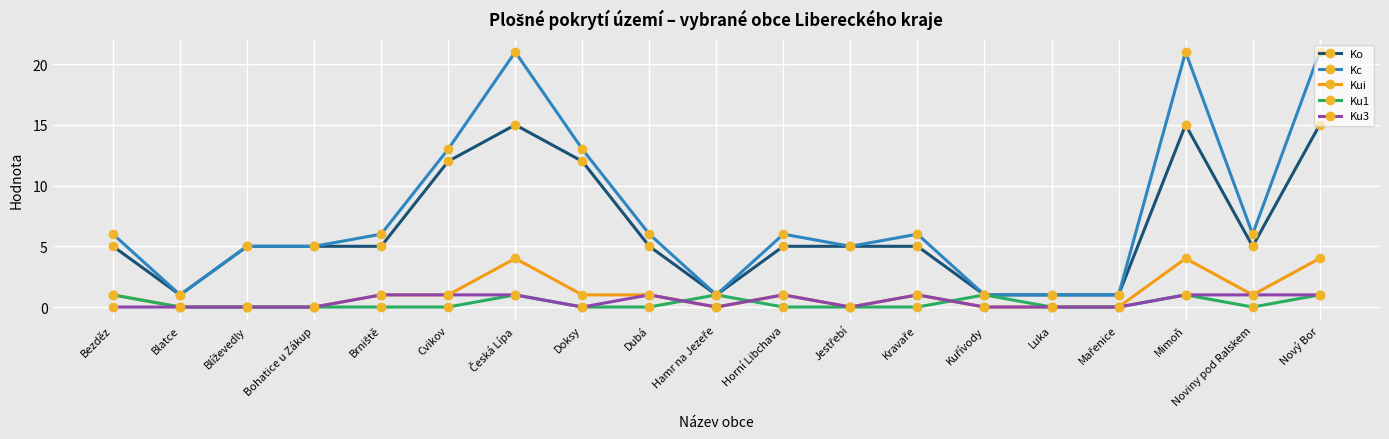

What position from the left is Bohatice u Zákup?

4